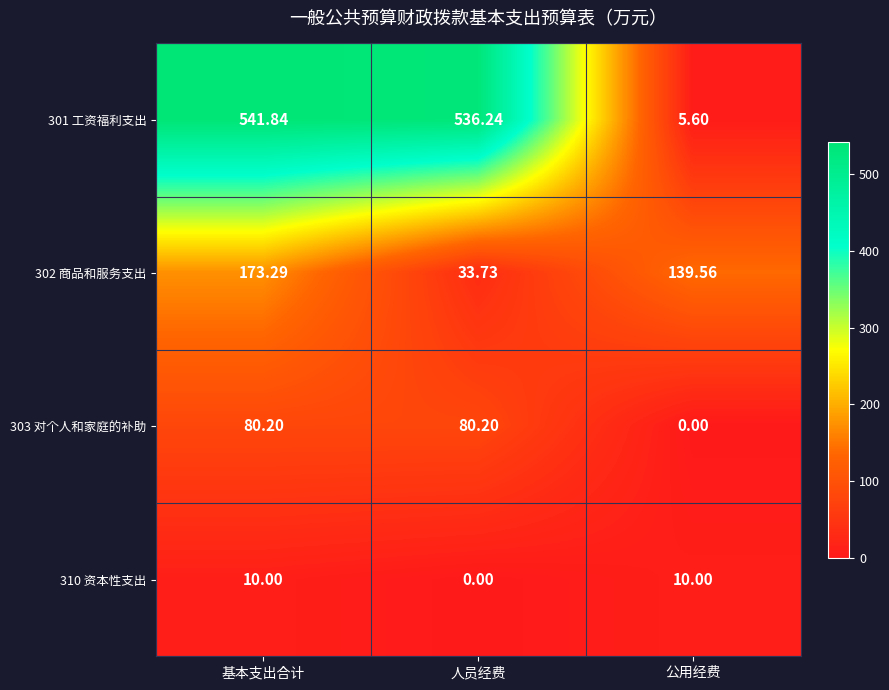

At which label does 301 工资福利支出 reach its peak?

基本支出合计